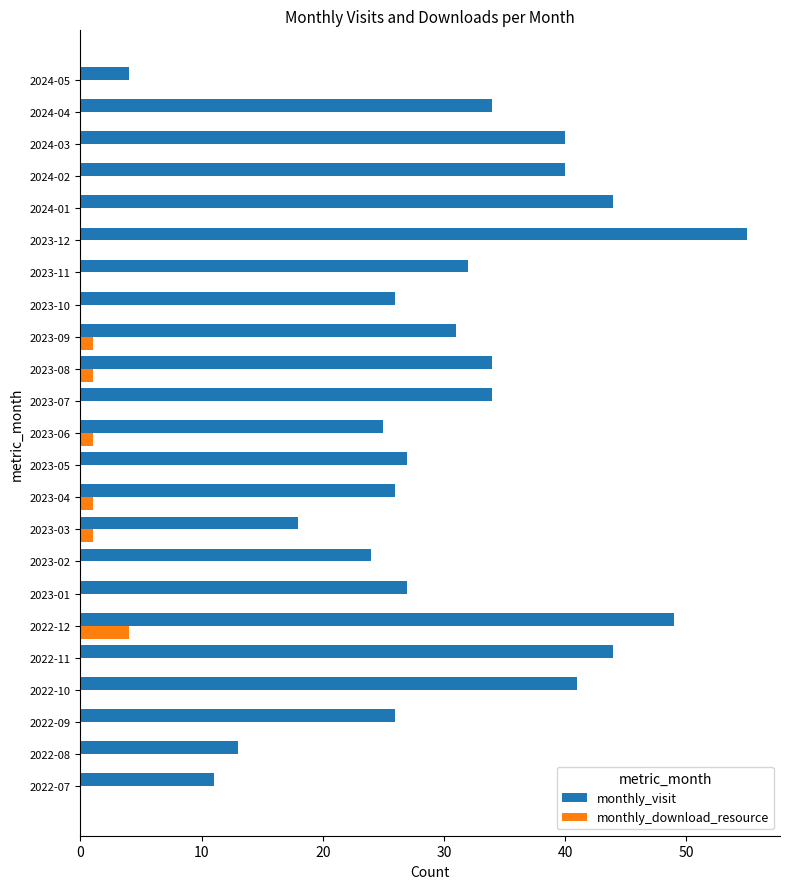

Between 2023-01 and 2023-07, which series saw the biggest shift?

monthly_visit